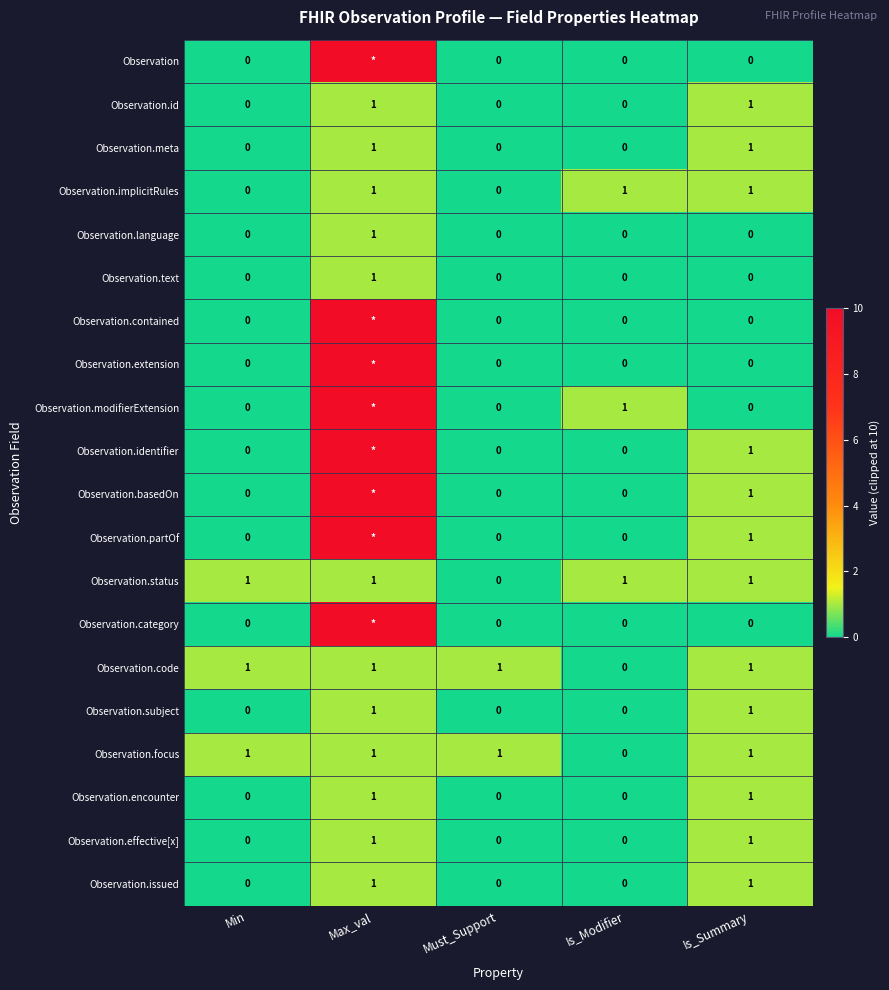

At how many categories does at least one series exceed 4?

1